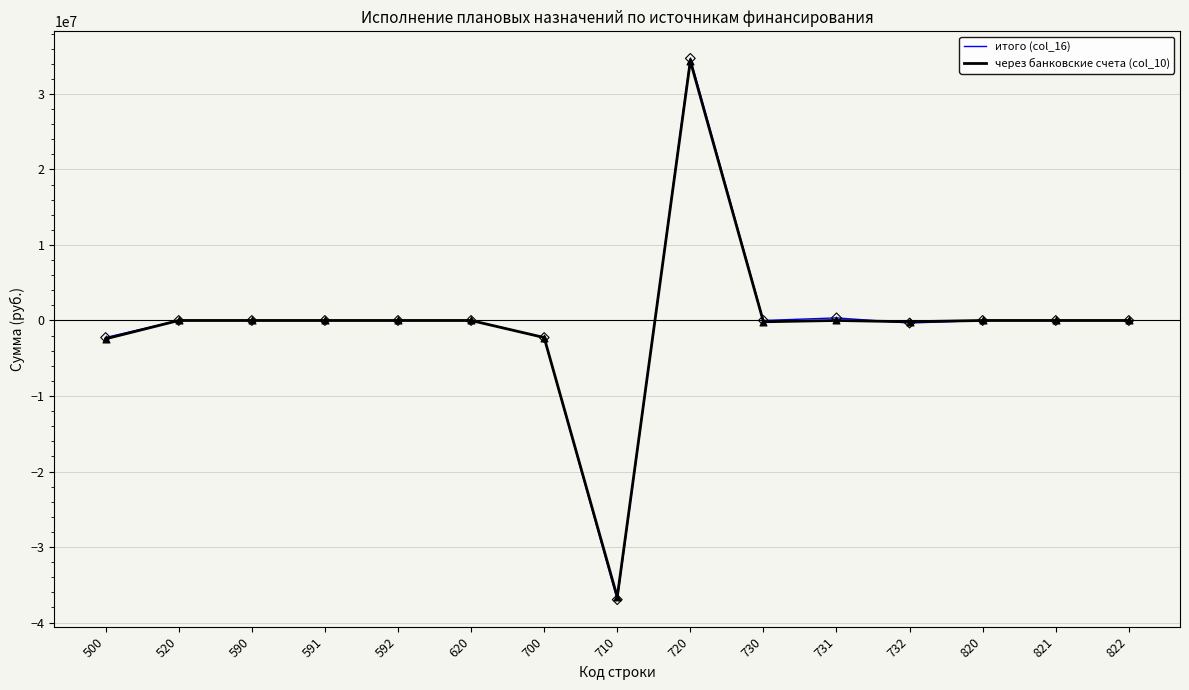

What is the total value across all series at 700?

-4517804.0